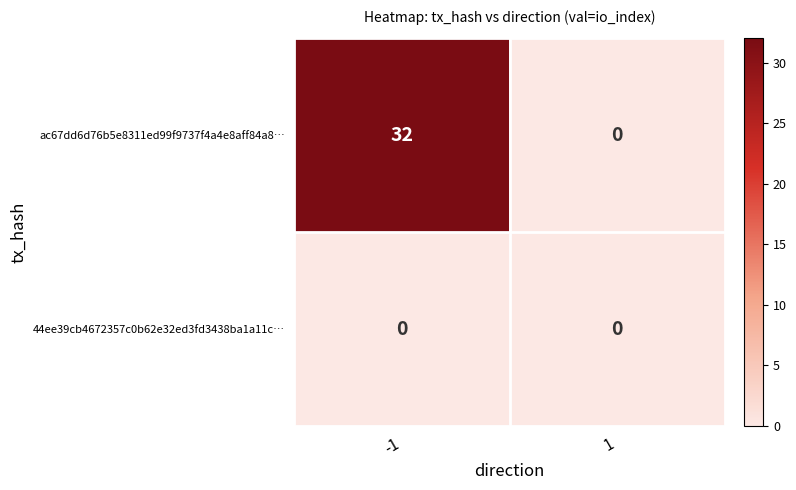

Which series has the largest total across all categories?

ac67dd6d76b5e8311ed99f9737f4a4e8aff84a8…